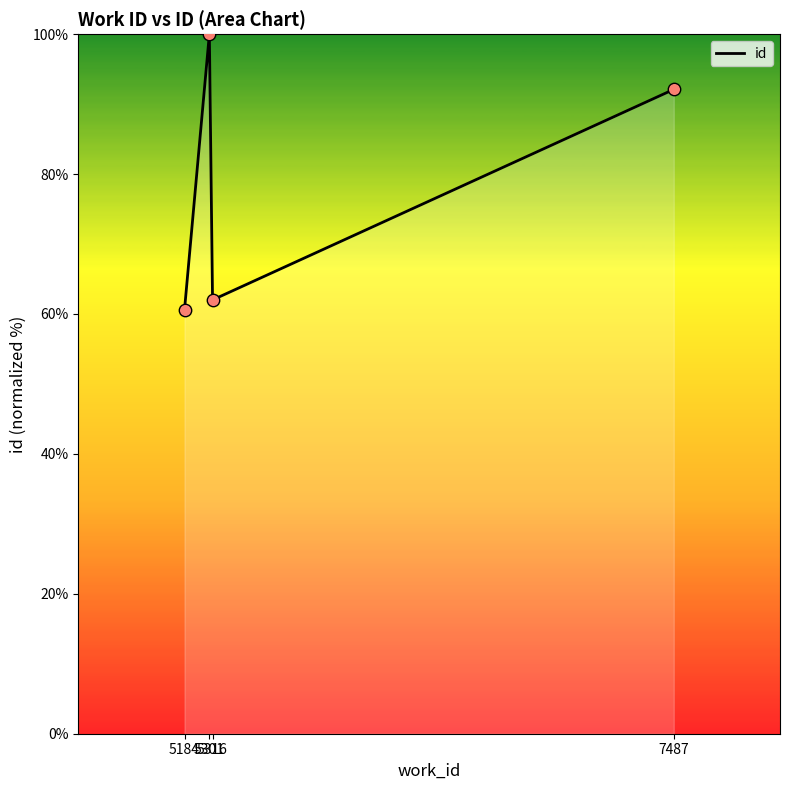

What is the change in value from 5184 to 7487?

+31.5